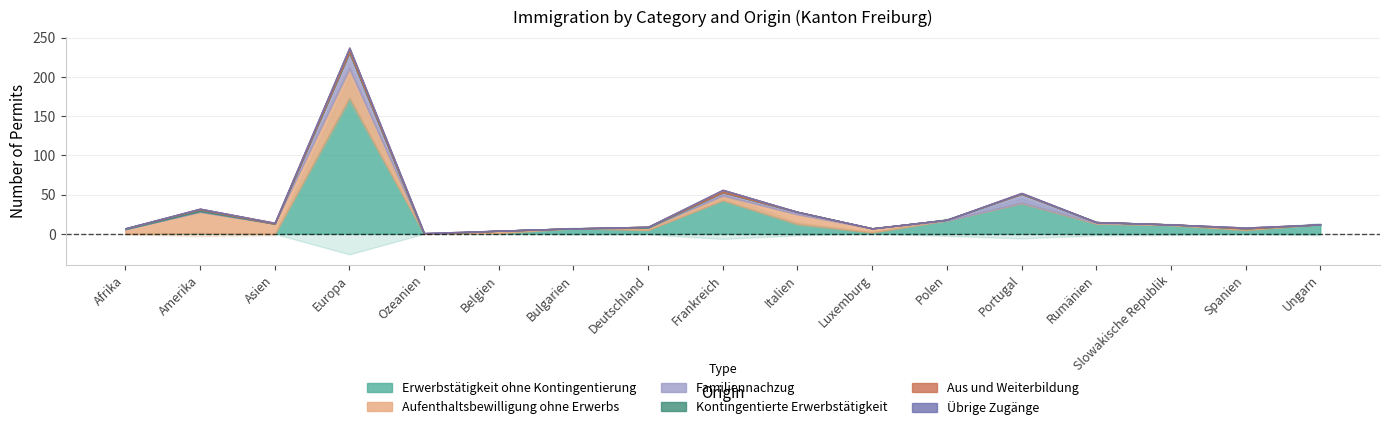

Is the value of Erwerbstätigkeit ohne Kontingentierung at Bulgarien greater than the value of Aus und Weiterbildung at Ozeanien?

Yes